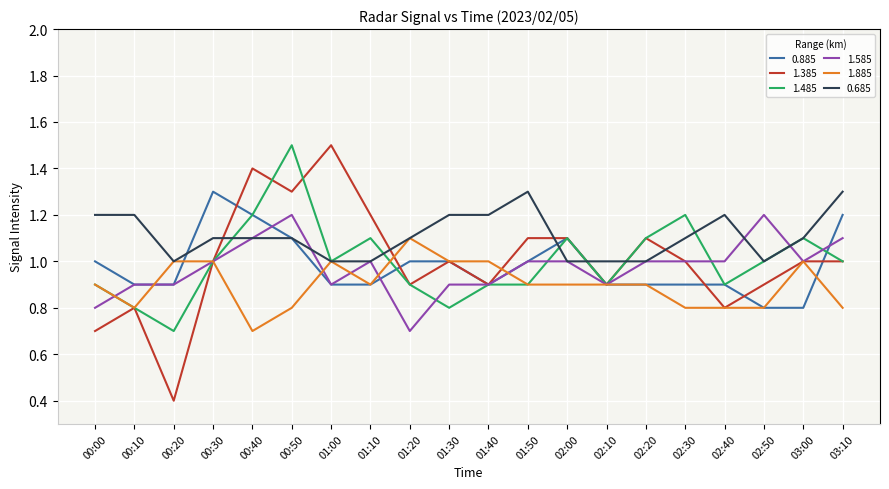

Which series has the widest spread of values?

1.385